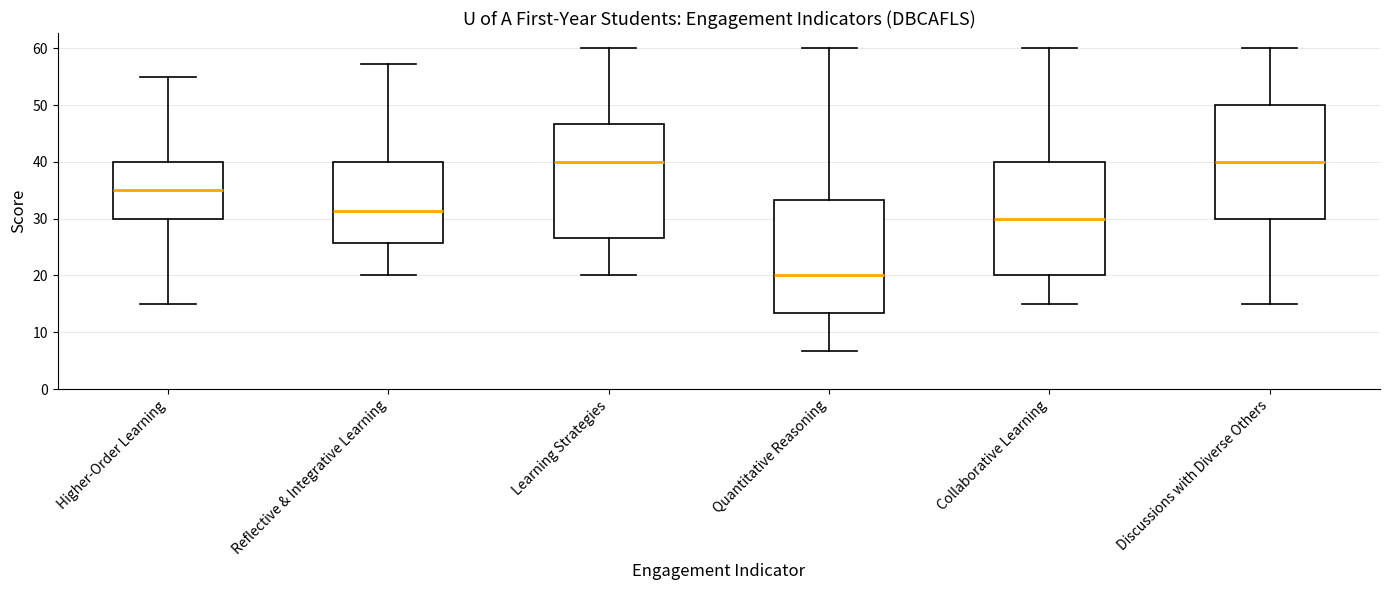

Which box has the lowest median line?

Quantitative Reasoning